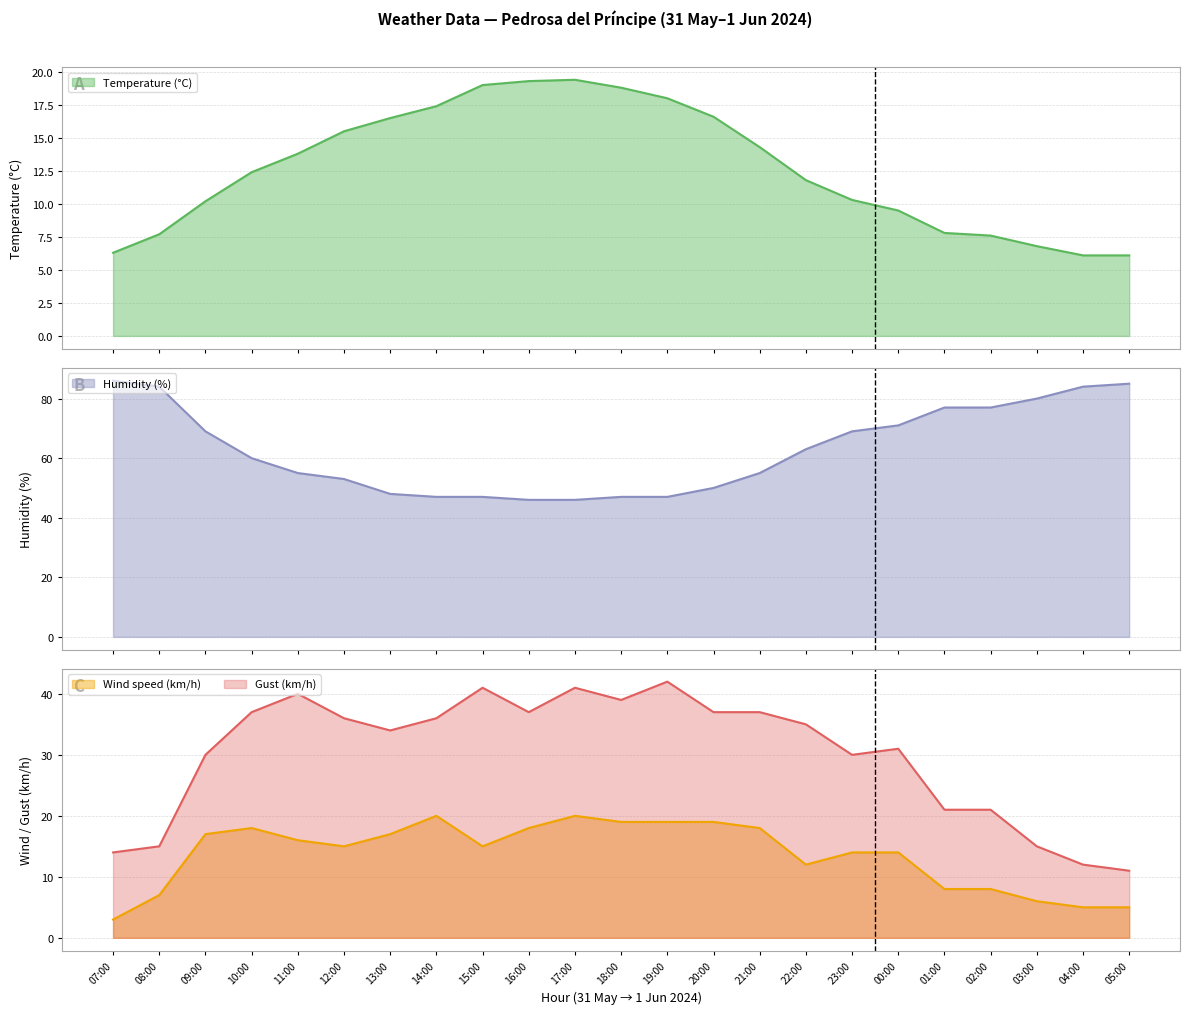

How many data points in Gust (km/h) are less than 35?

11